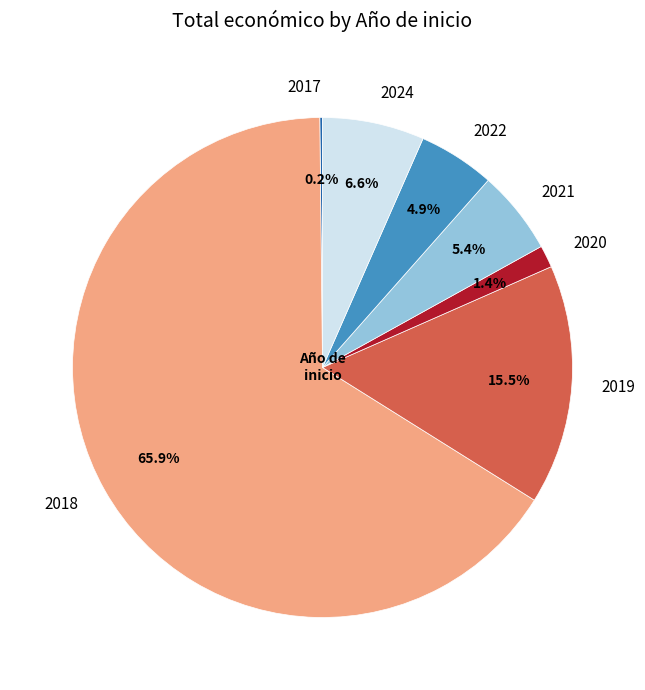

The 2022 slice represents 9% of the pie. True or false?

False